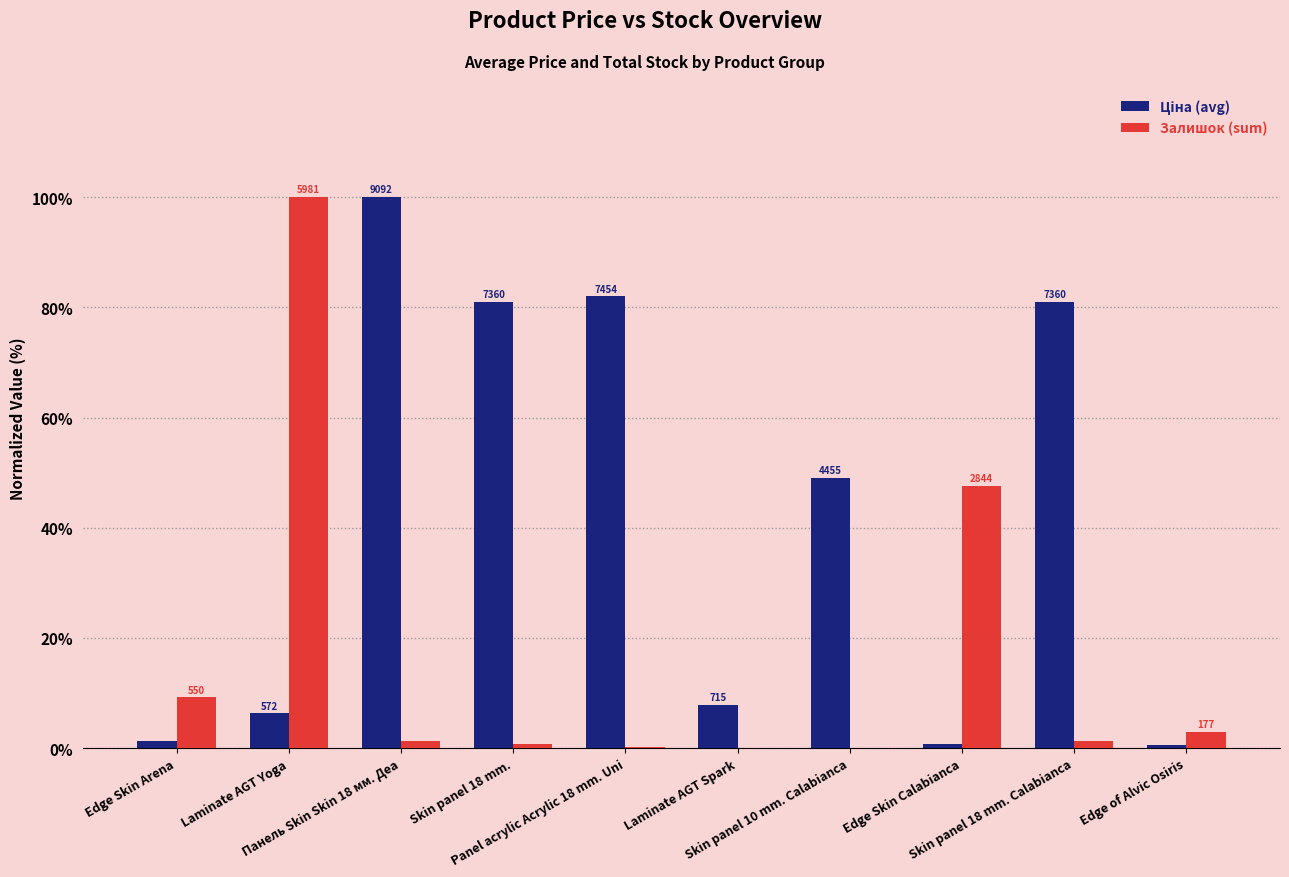

Where does the Залишок (sum) series first go above 1?

Edge Skin Arena